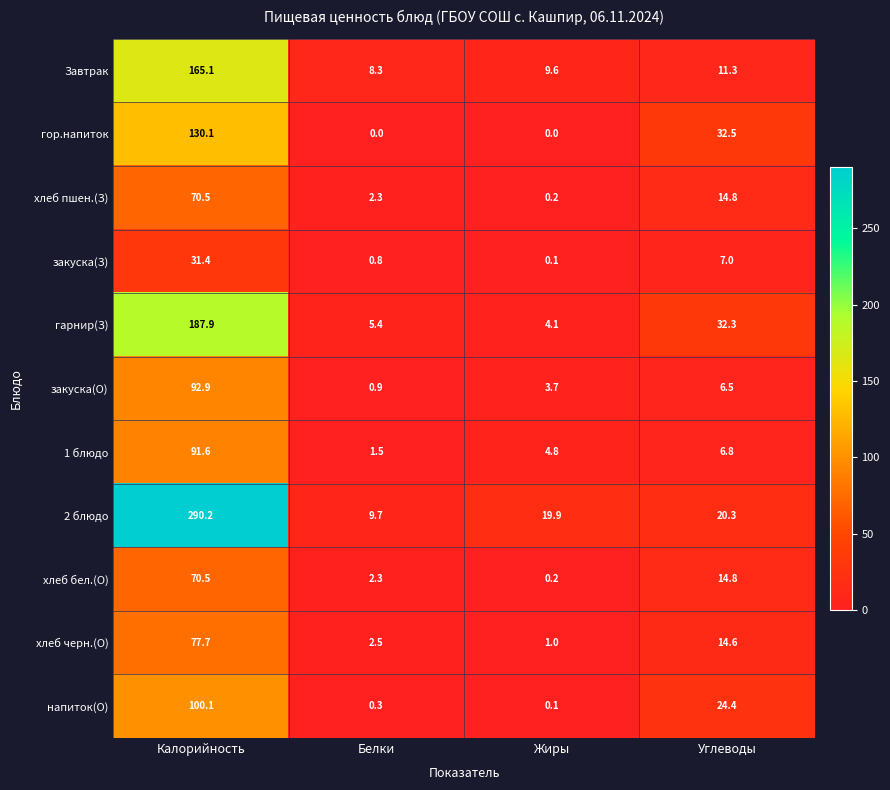

The value of хлеб черн.(О) at Жиры is 1.0. True or false?

True